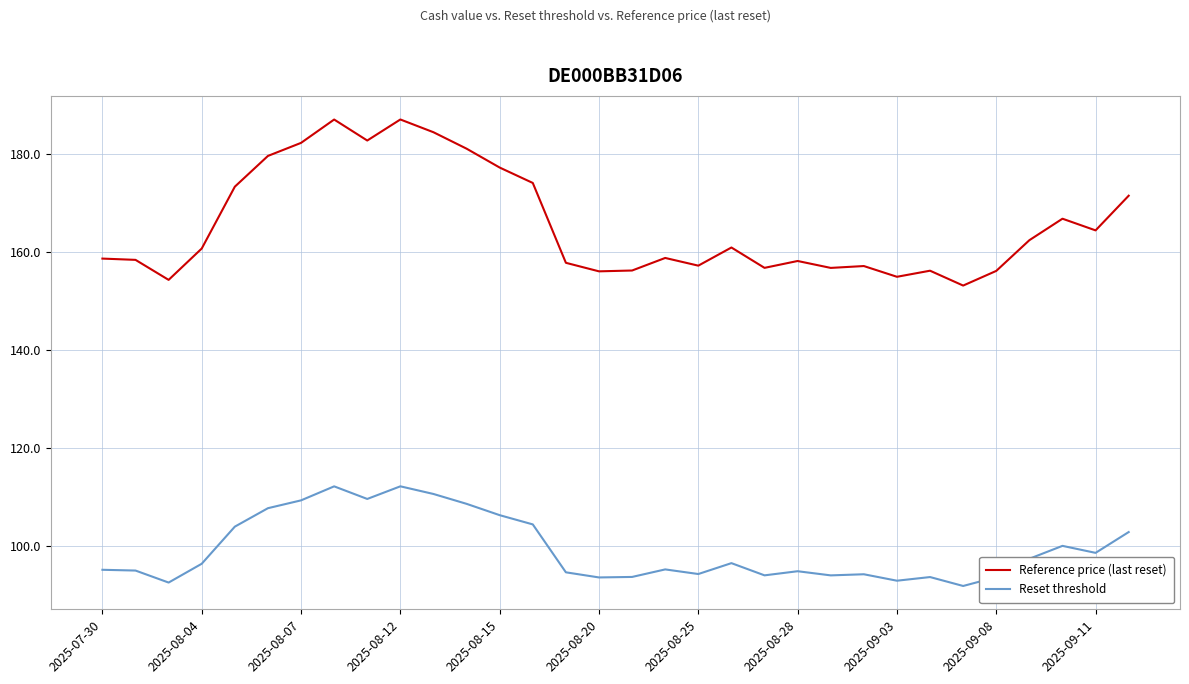

What is the difference between the maximum and second lowest values in the Reset threshold series?

19.6